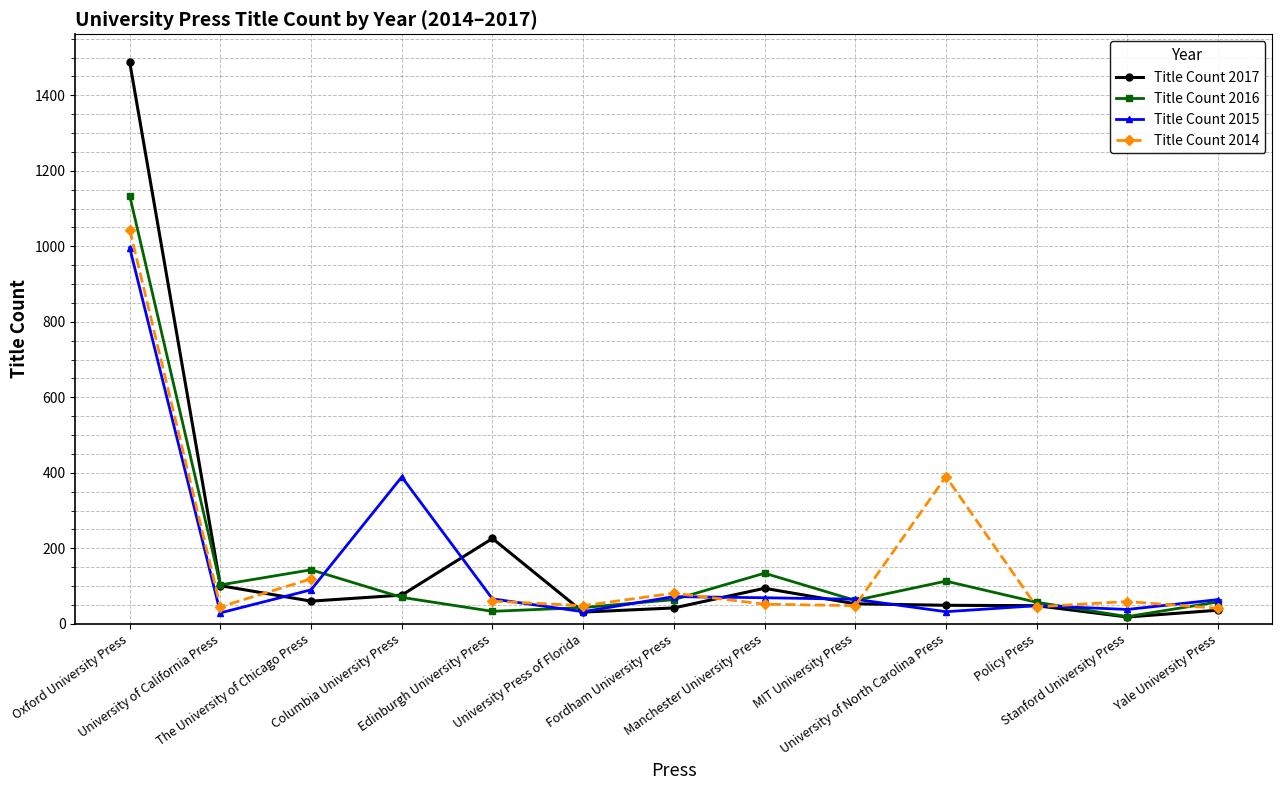

Which series has the widest spread of values?

Title Count 2017